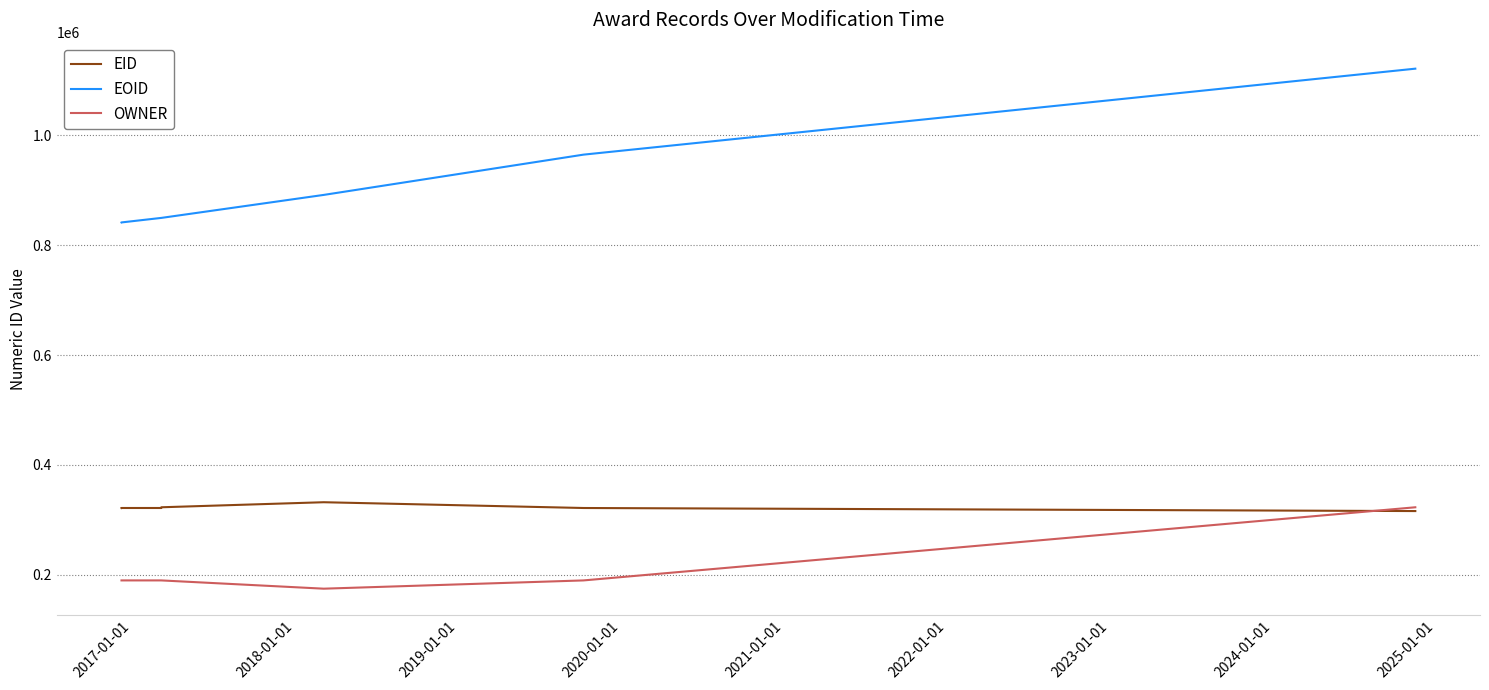

What is the difference between the maximum and minimum values in the EOID series?

279816